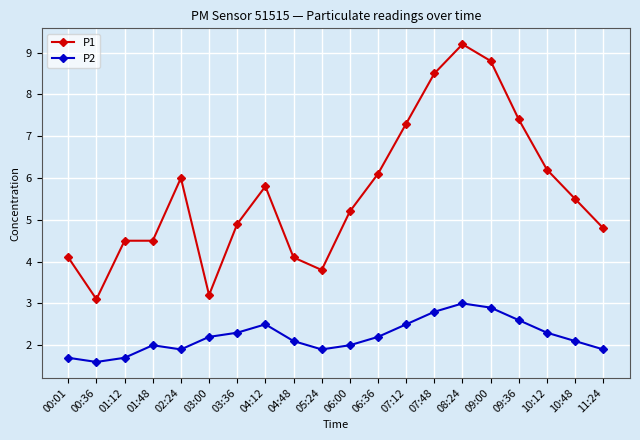

Between 06:36 and 11:24, which series saw the biggest shift?

P1